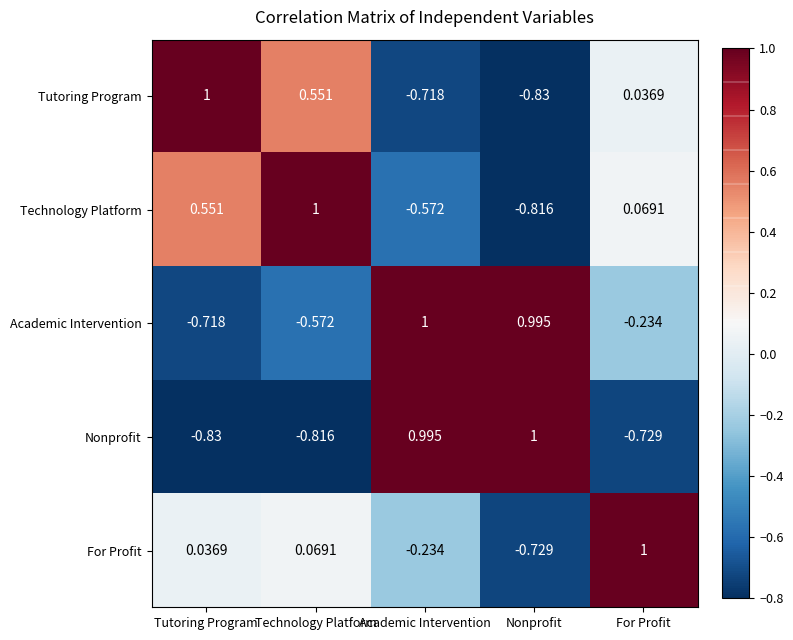

Between Academic Intervention and For Profit, which series saw the biggest shift?

Nonprofit